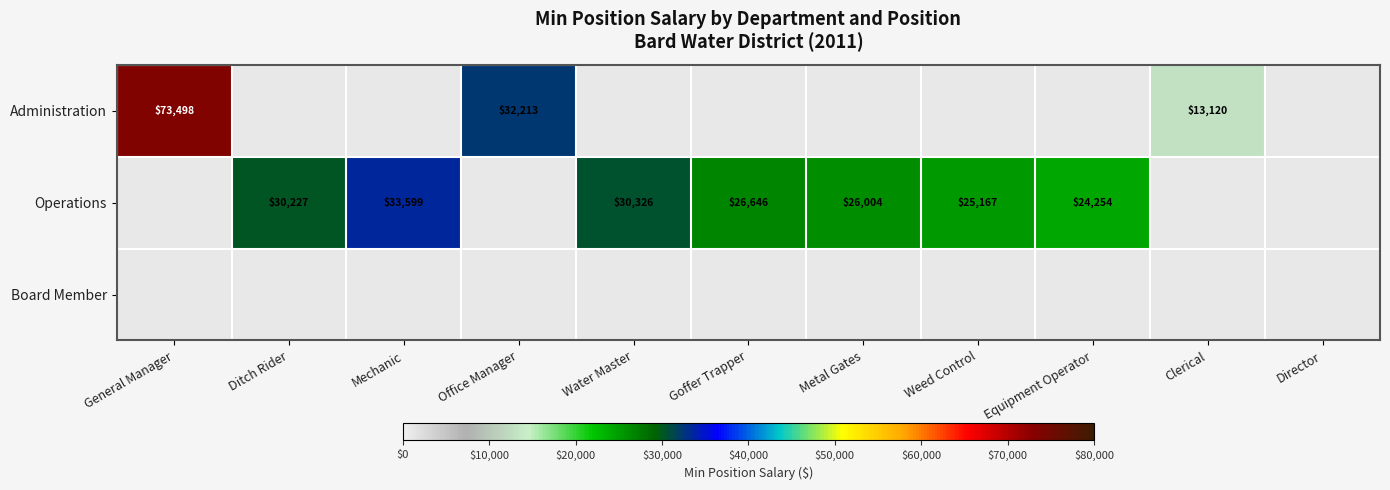

The Operations series shows 26646 at Goffer Trapper. True or false?

True